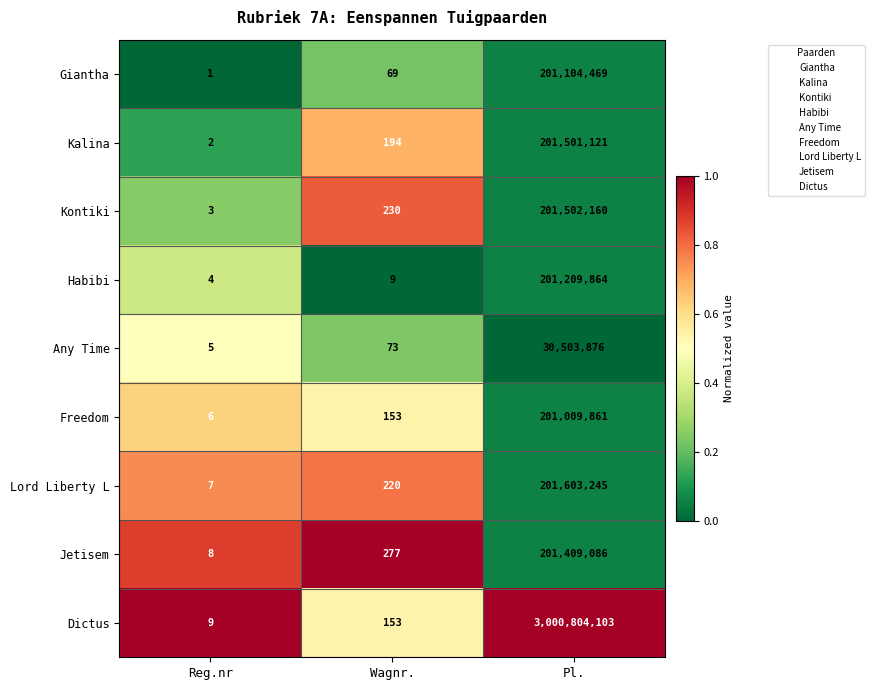

Where is Kalina nearest to the value 100750561?

Wagnr.